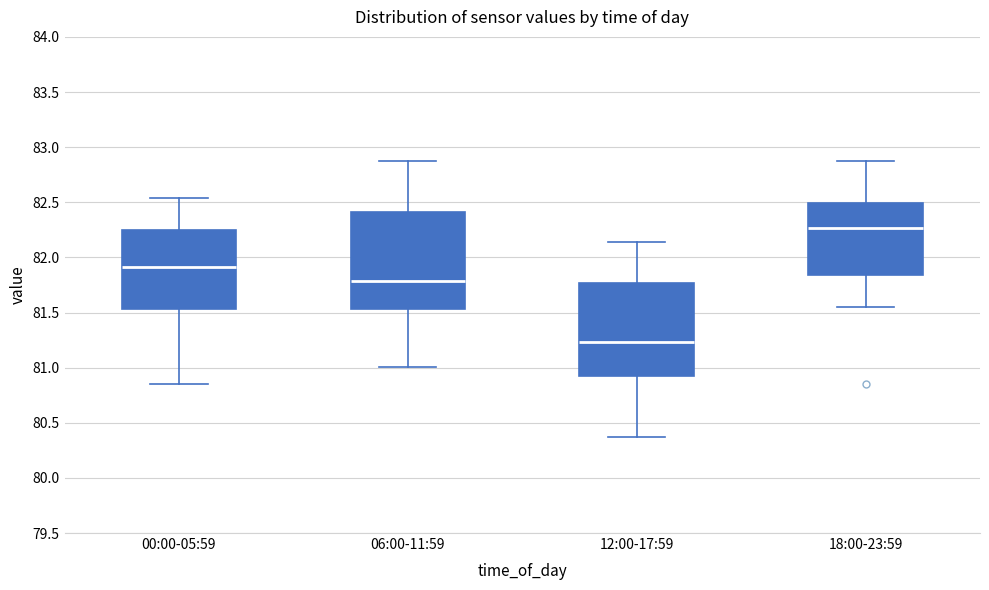

Reading left to right, transcribe this box plot: for each box, give where its median line is, the range the box spans, and where its two whiskers end, as read against the y-axis. The values are not printed on the chart, so give them approximately, as read against the axis.

00:00-05:59: median 81.90, box 81.55 to 82.25, whiskers 80.85 to 82.55
06:00-11:59: median 81.80, box 81.55 to 82.40, whiskers 81.00 to 82.85
12:00-17:59: median 81.25, box 80.95 to 81.75, whiskers 80.35 to 82.15
18:00-23:59: median 82.25, box 81.85 to 82.50, whiskers 81.55 to 82.85